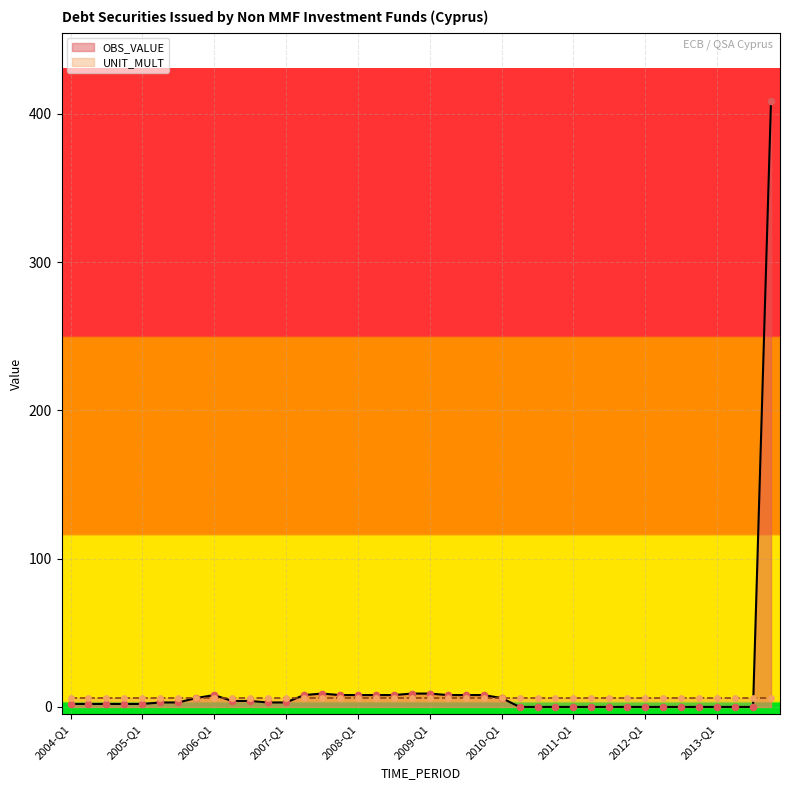

What is the change in value from 2008-Q4 to 2009-Q2?

-1.0